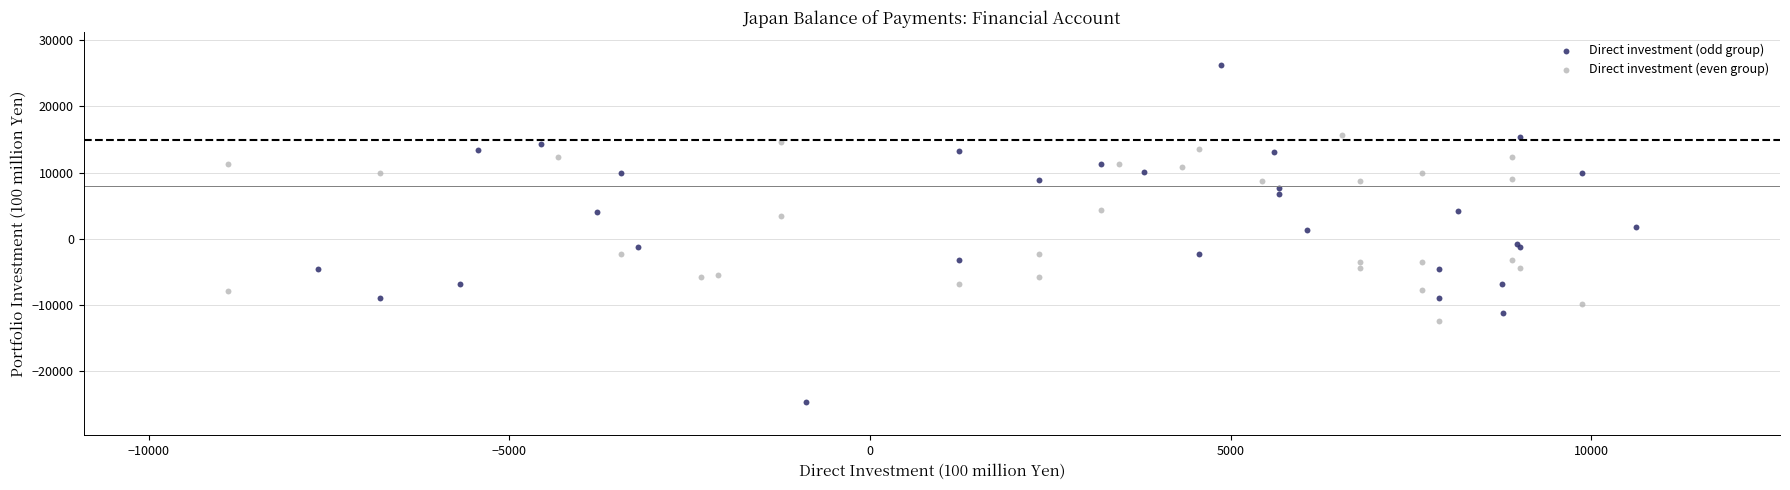

Which series reaches the minimum Y coordinate?

Direct investment (odd group)